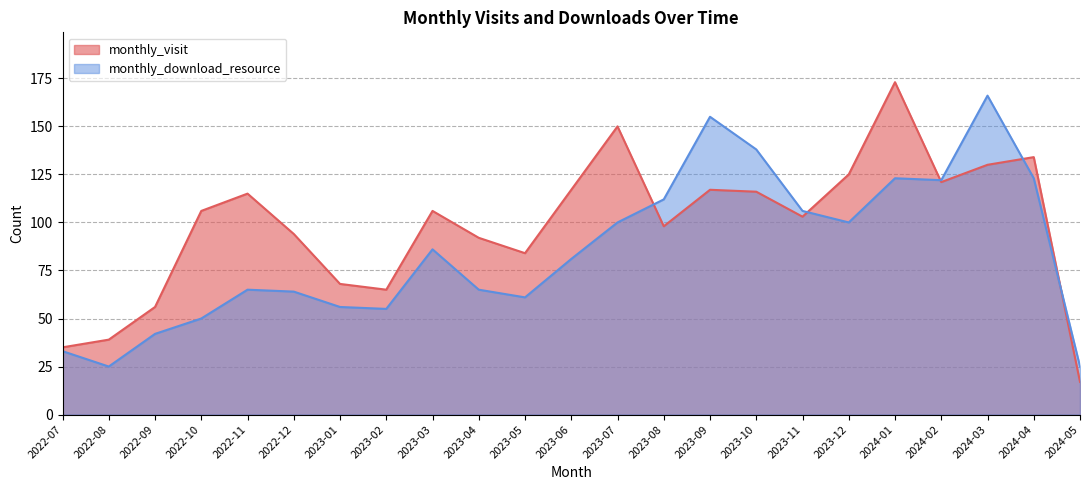

The value of monthly_visit at 2024-02 is 121. True or false?

True